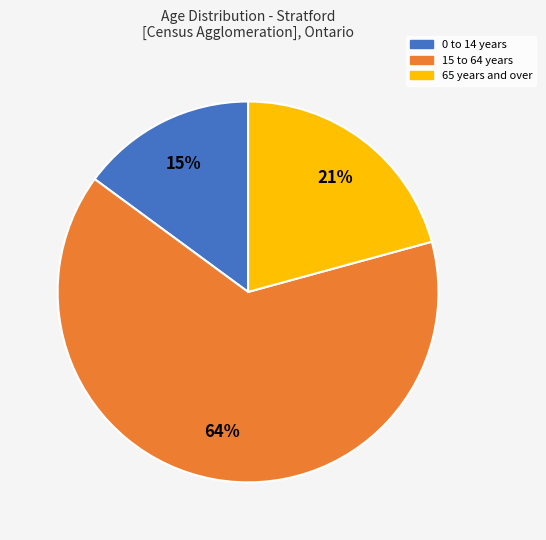

Which slice represents more than half of the pie?

15 to 64 years